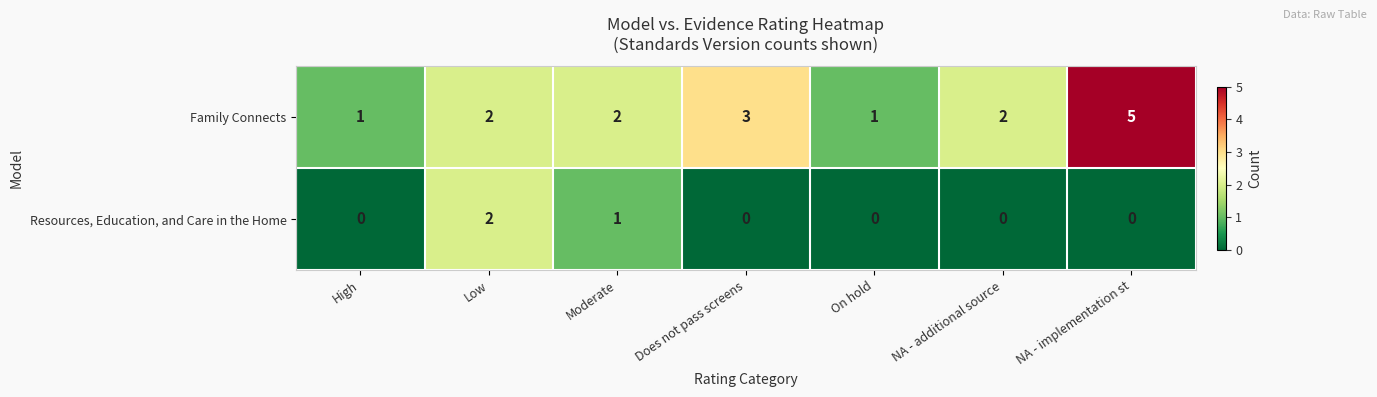

How many series are shown in this chart?

2